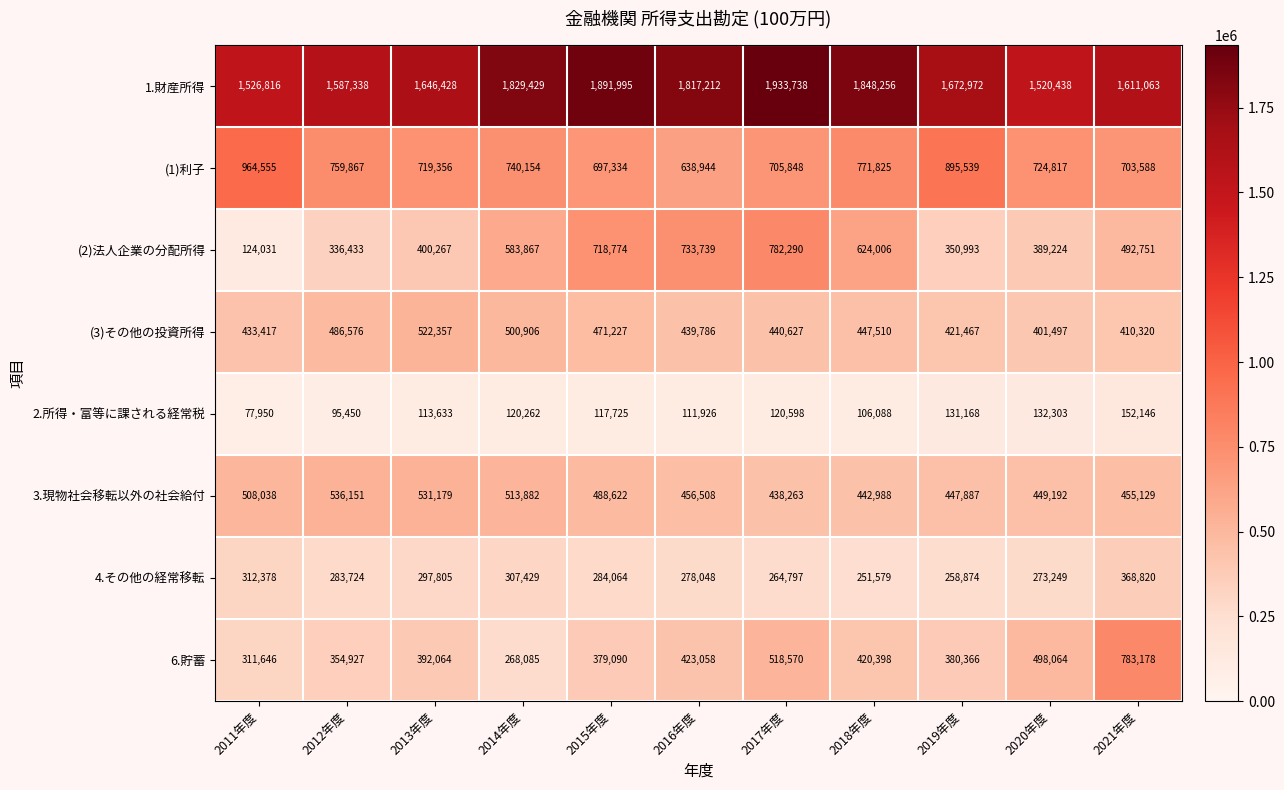

Which series has the largest total across all categories?

1.財産所得